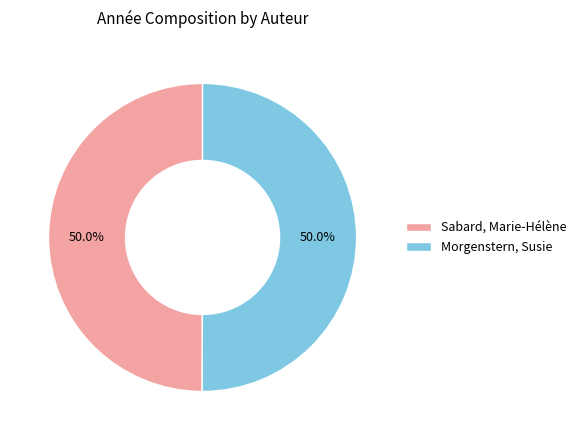

The Morgenstern, Susie slice represents 59% of the pie. True or false?

False